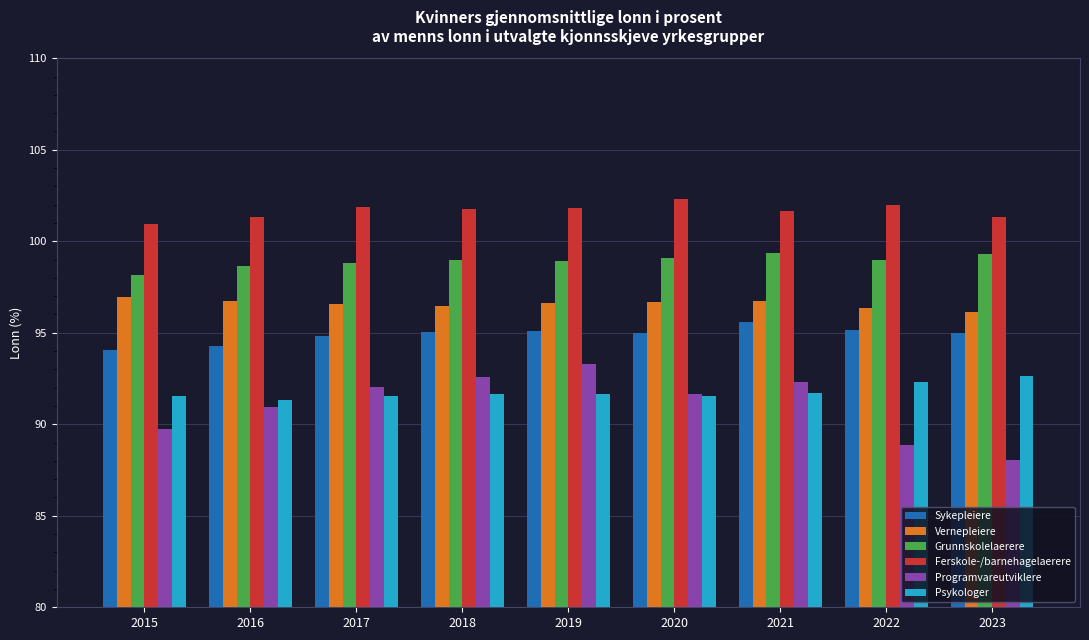

At which label is Grunnskolelaerere closest to 98?

2015